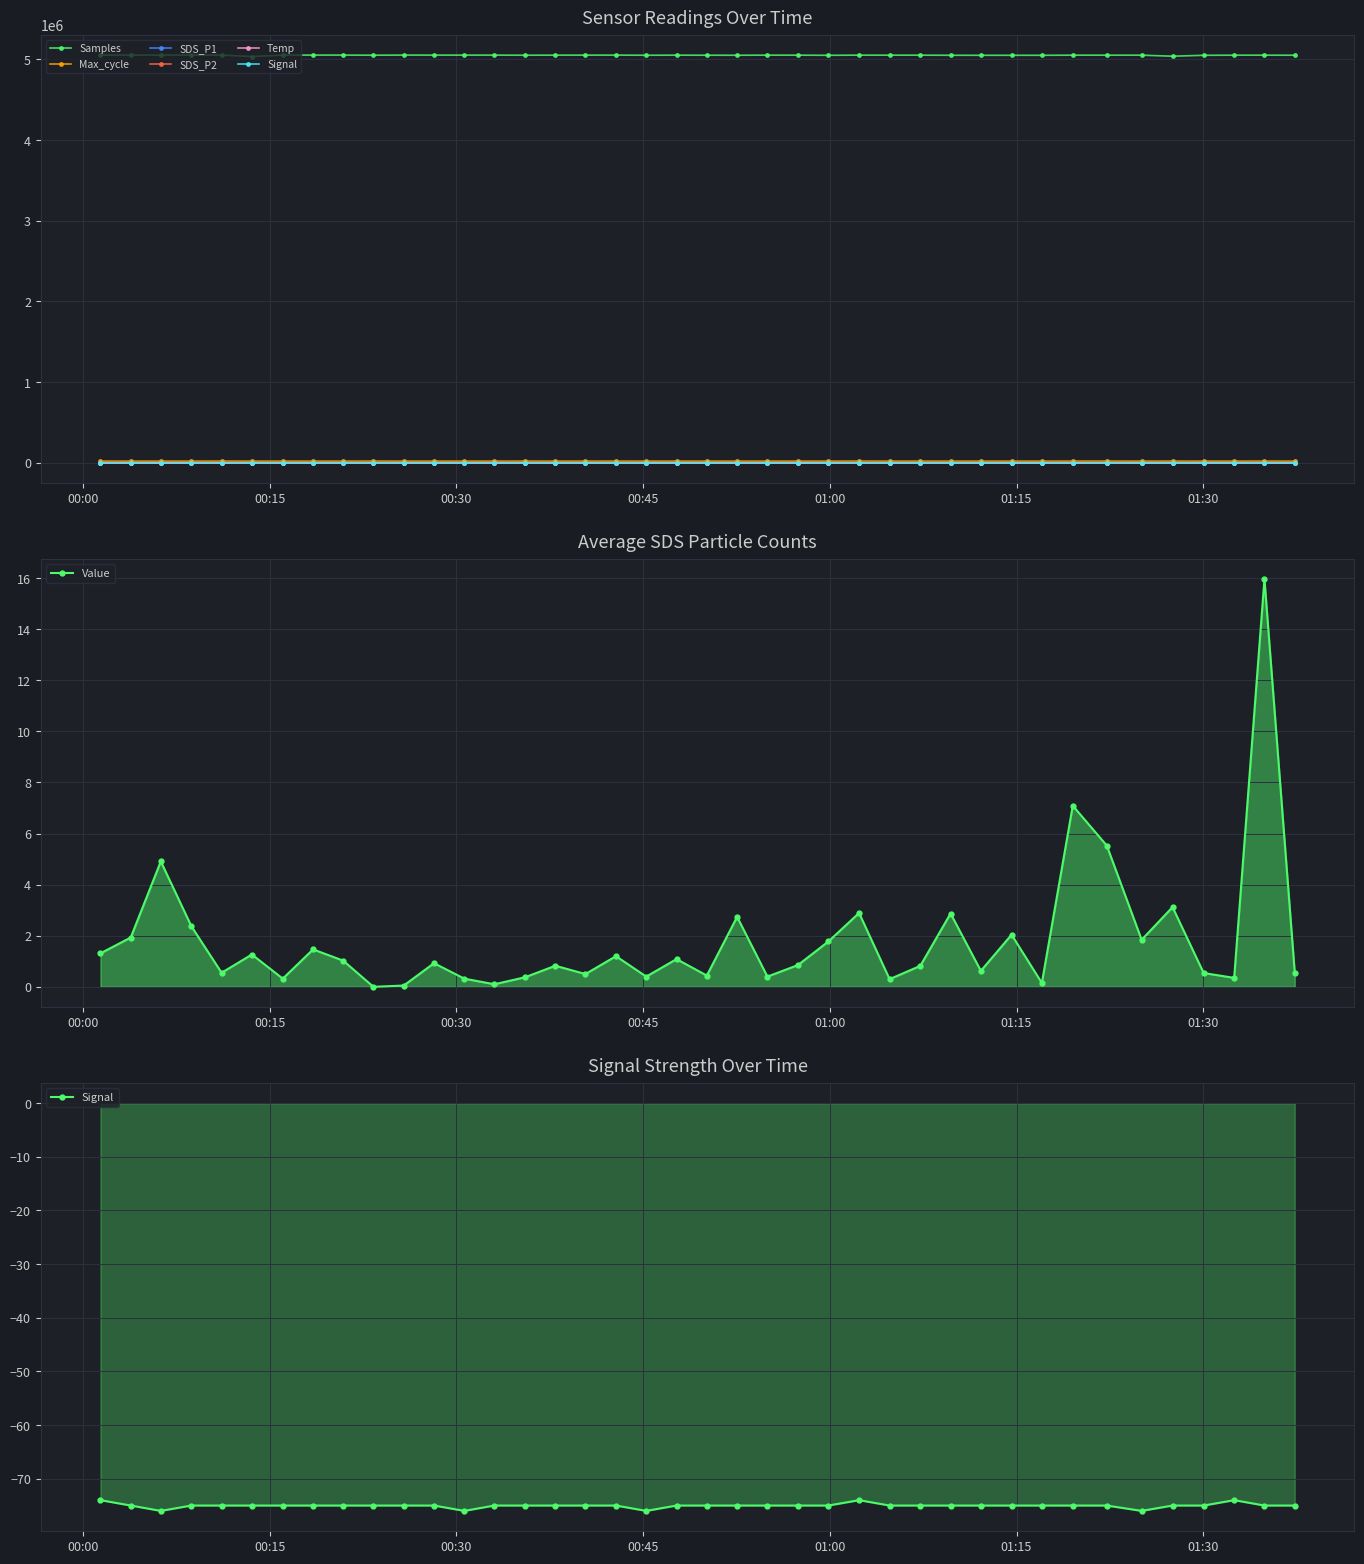

What is the value of the SDS_P2 point at the 18th from the left?

1.1